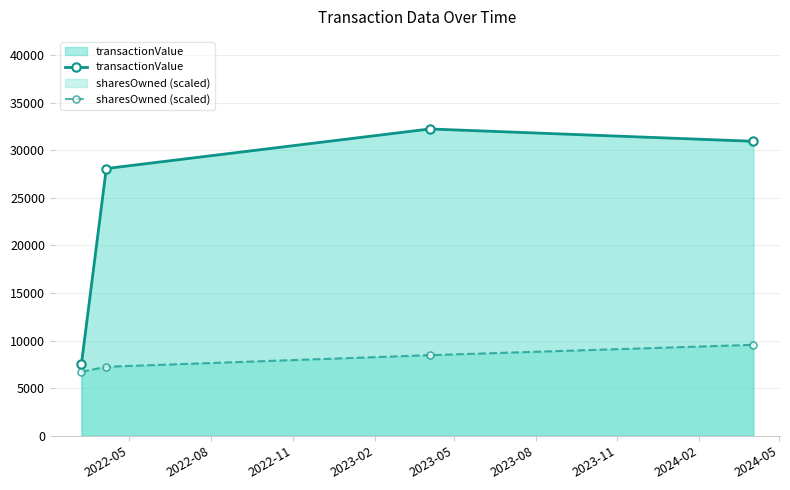

What is the highest value of the sharesOwned (scaled) series?

9563.0